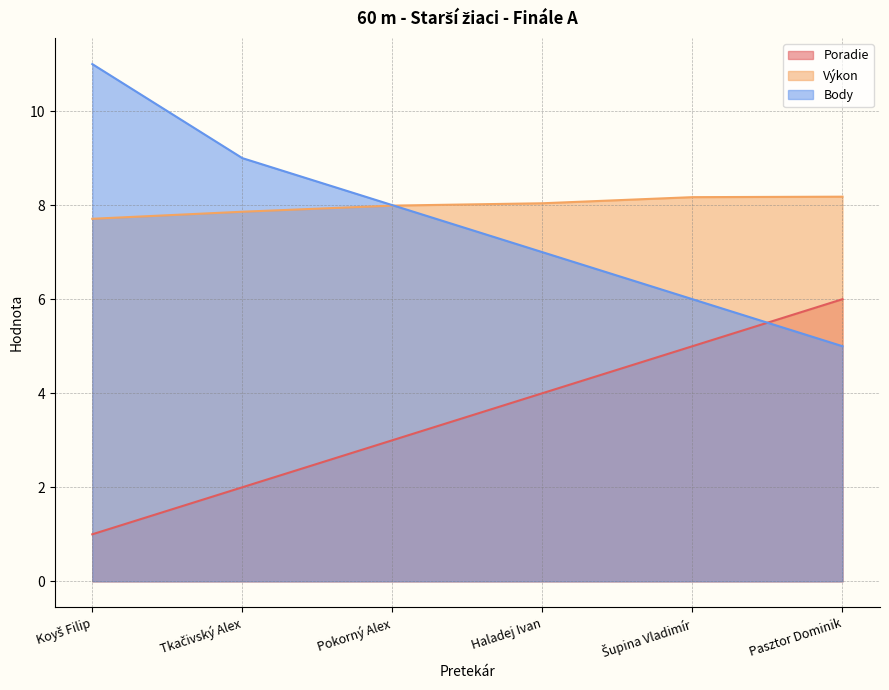

What is the approximate value of Výkon at Šupina Vladimír?

8.2